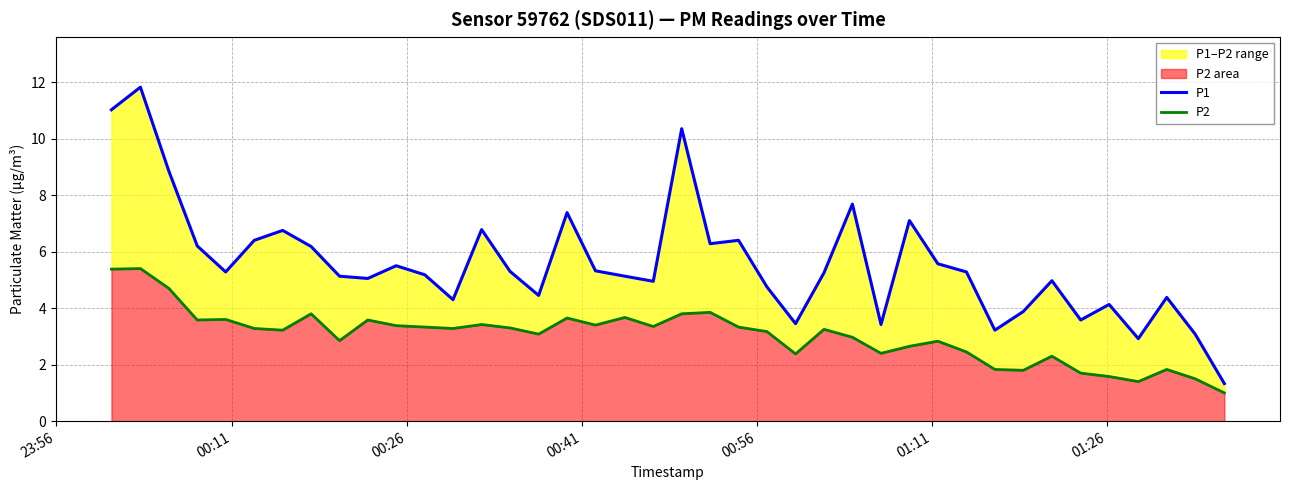

Does the chart display data point markers on the line(s)?

No